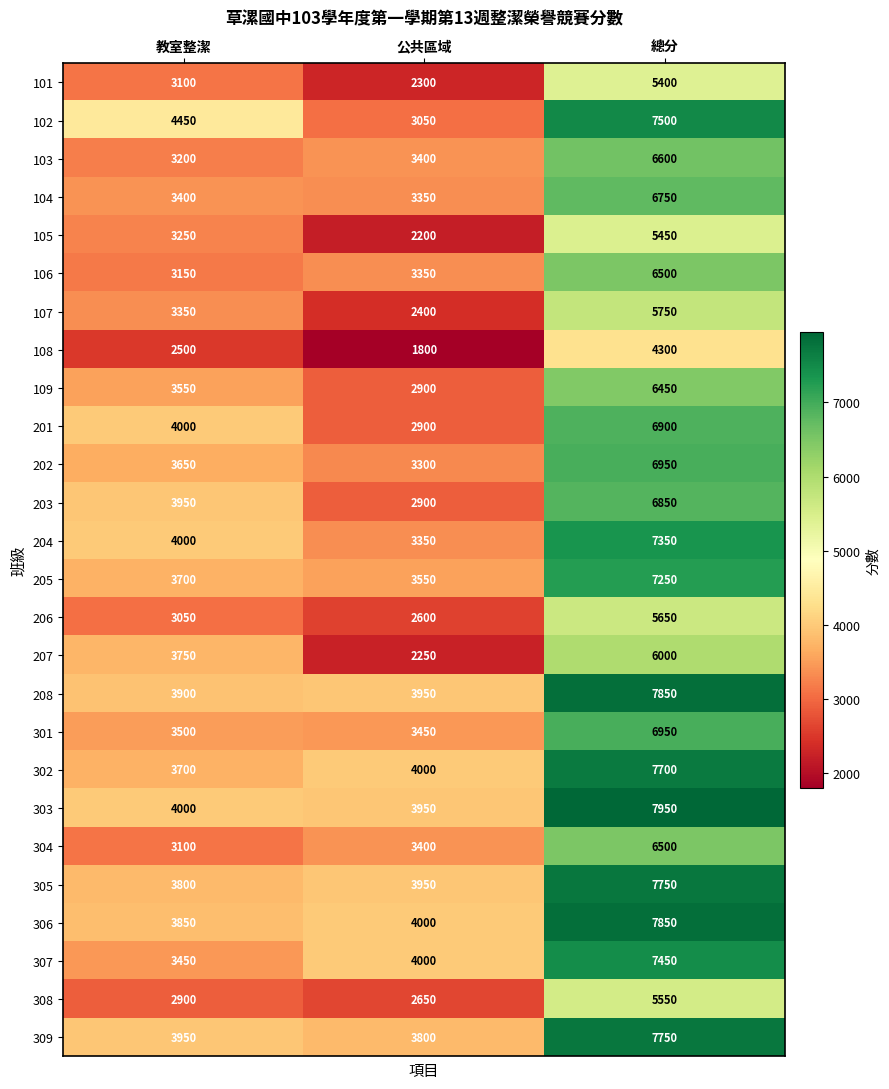

Between 公共區域 and 總分, which series saw the biggest shift?

102